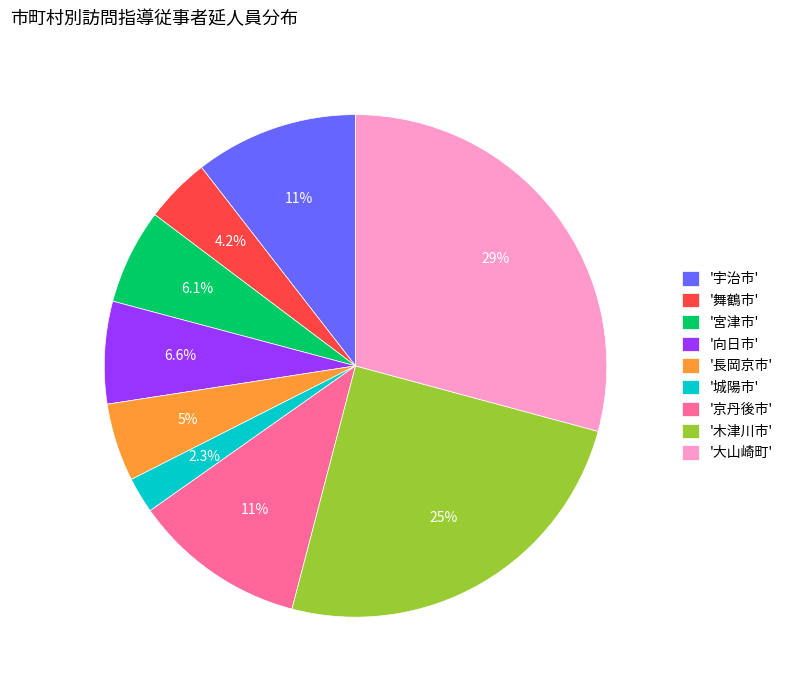

Is there a majority slice in this chart?

No